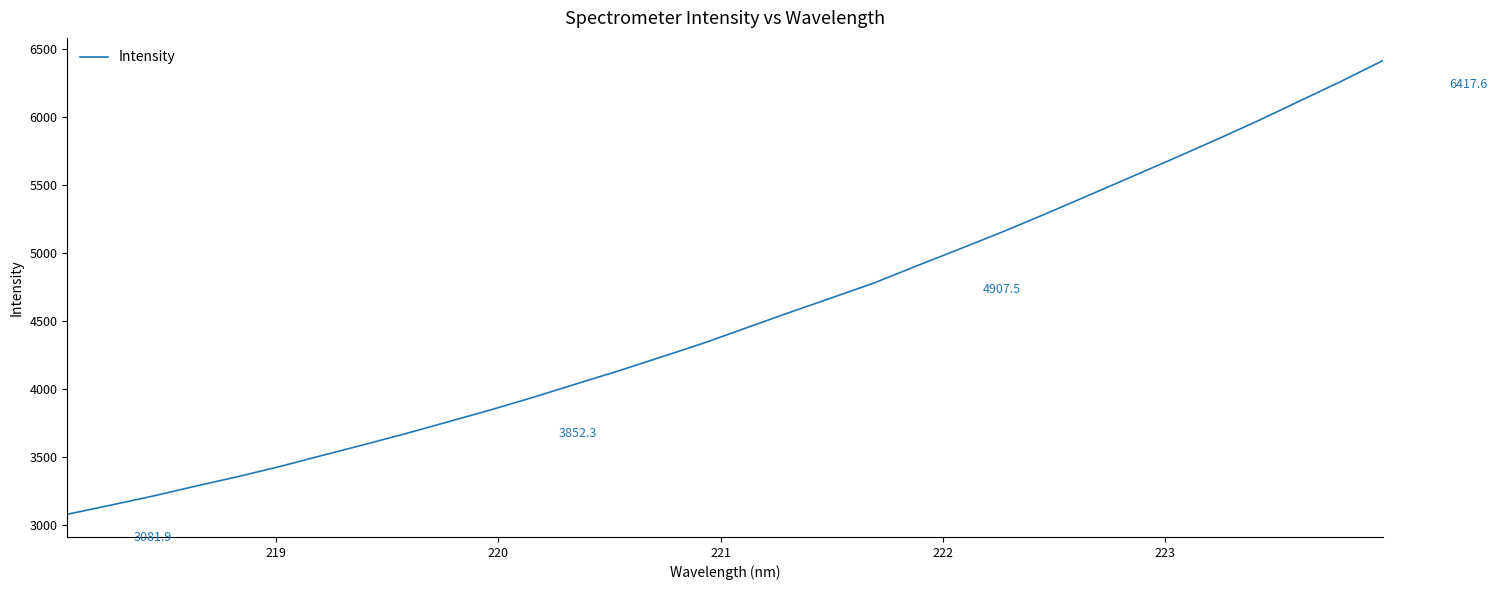

What is the difference between the maximum and minimum values?

3335.8